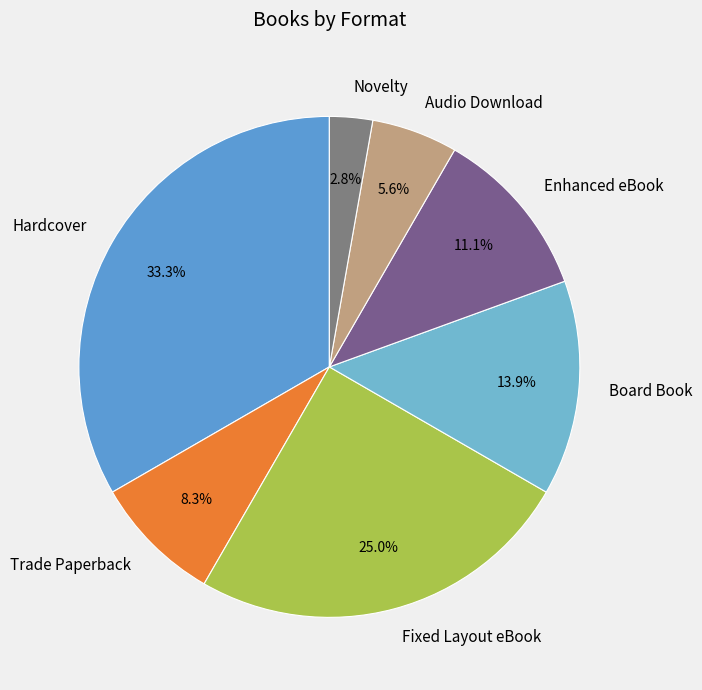

How many slices are in this pie chart?

7